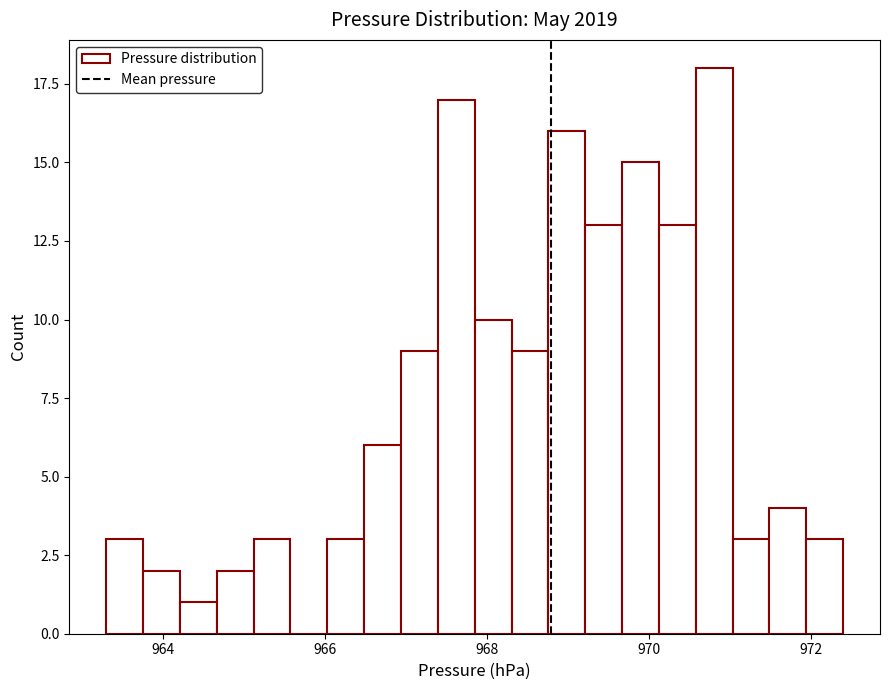

Read against the x-axis, roughly where is the centre of the tallest bar?

970.8